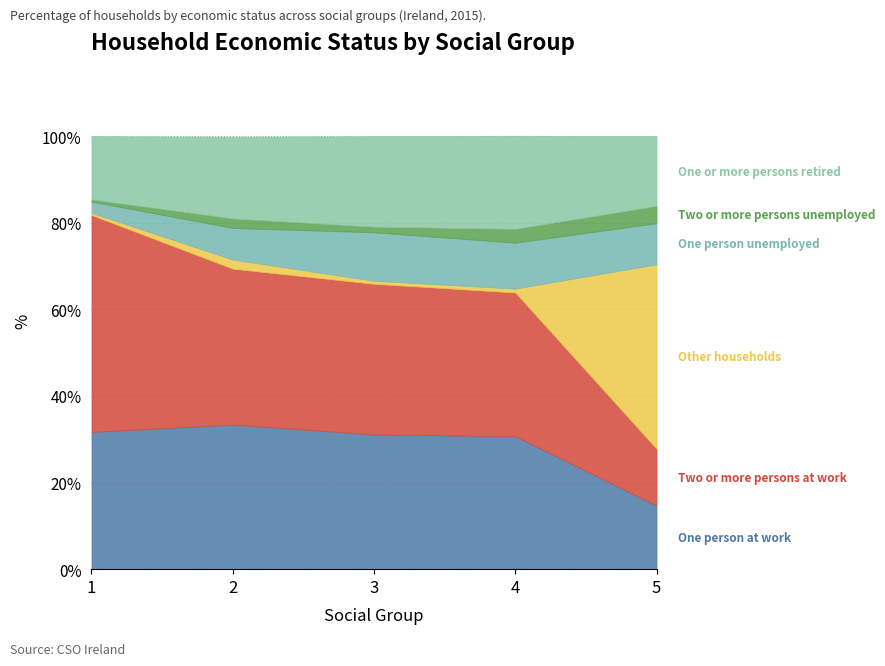

What is the value of the One person unemployed point at the 5th from the left?

9.5